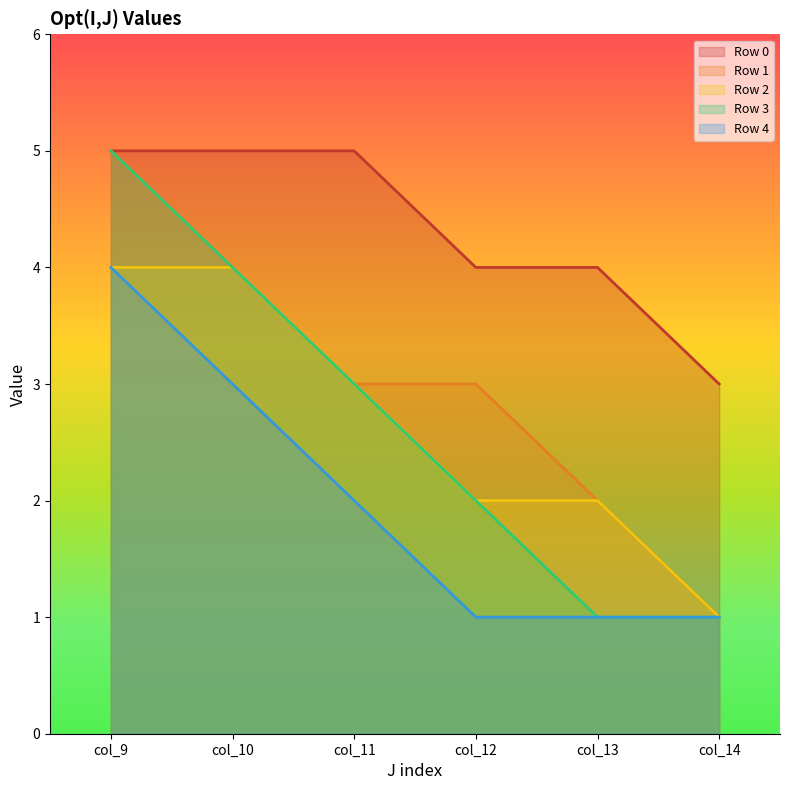

Reading right to left, what are all the values shown in this chart?

Row 0: 3	4	4	5	5	5
Row 1: 1	2	3	3	4	5
Row 2: 1	2	2	3	4	4
Row 3: 1	1	2	3	4	5
Row 4: 1	1	1	2	3	4